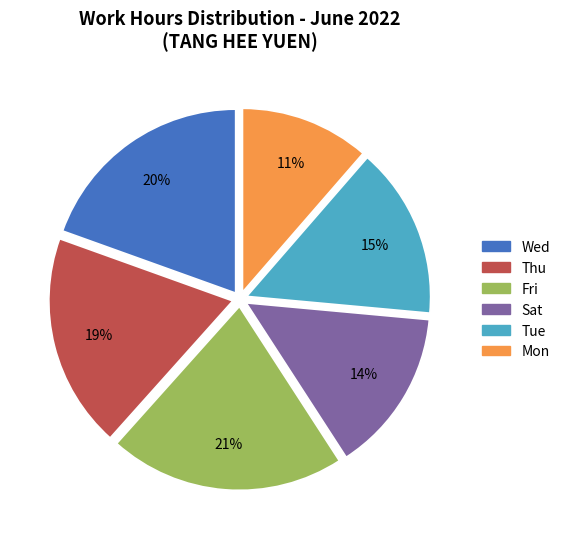

Is there any slice that represents more than half of the pie?

No